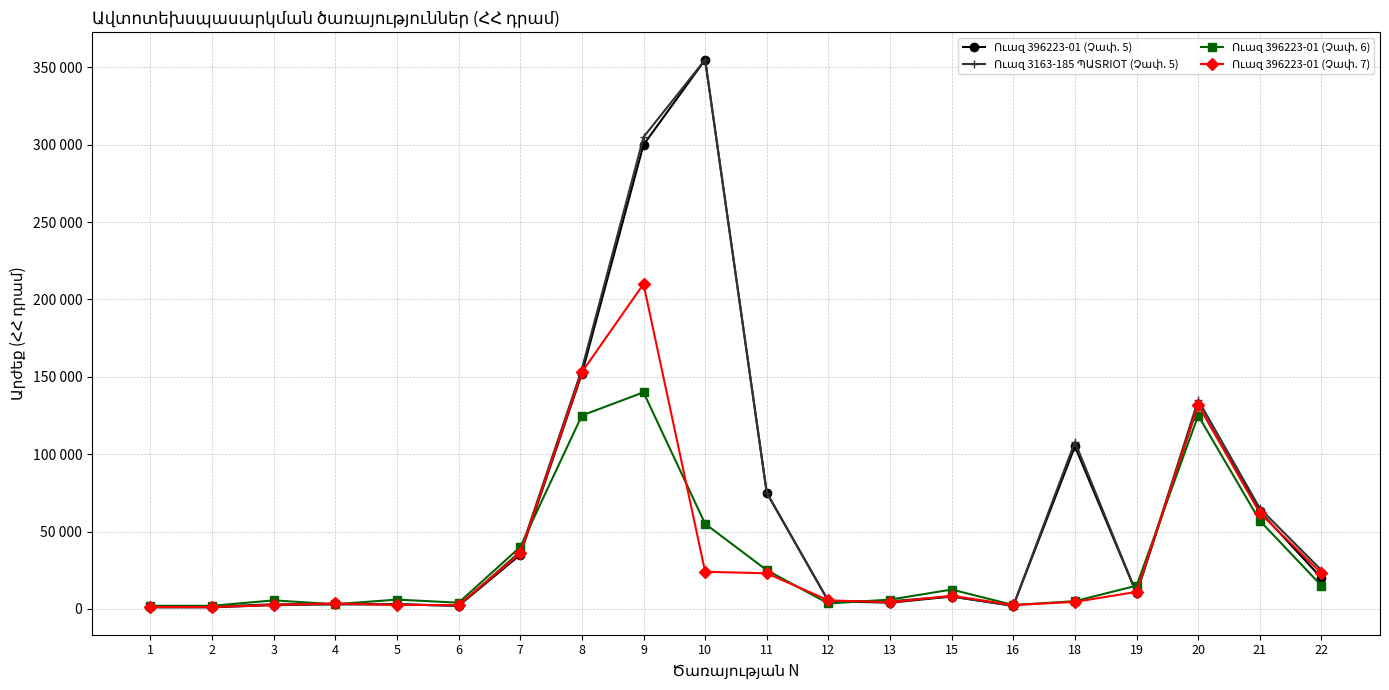

Is this an area chart (filled region under the line)?

No